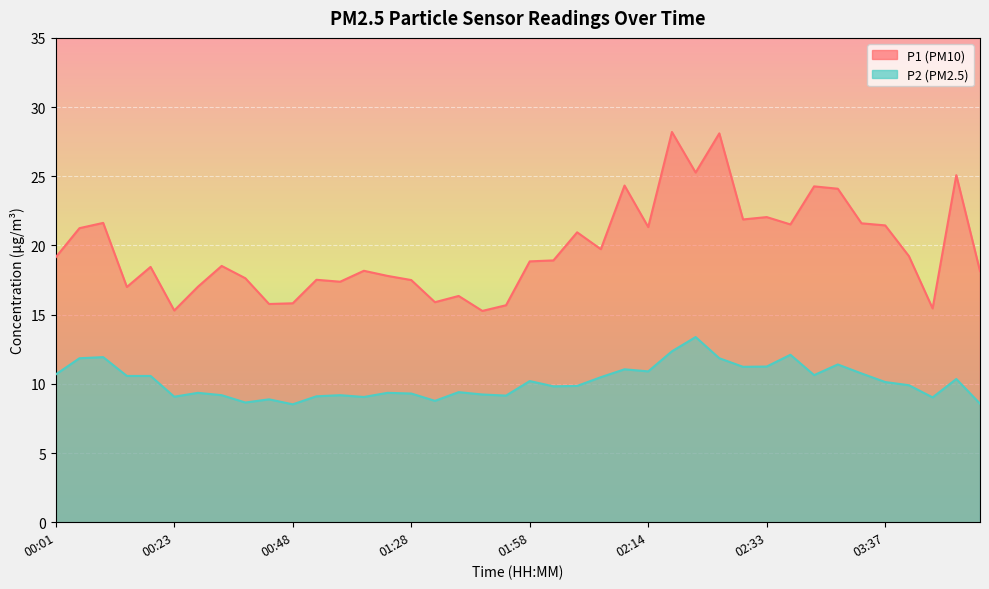

At how many categories does at least one series exceed 25?

4